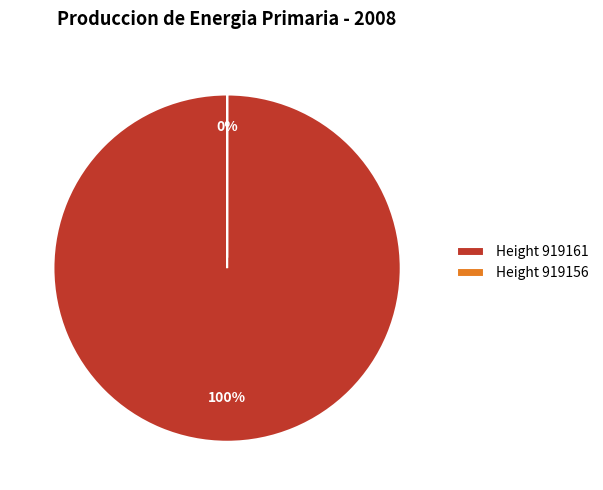

The 919161 slice represents 100% of the pie. True or false?

True